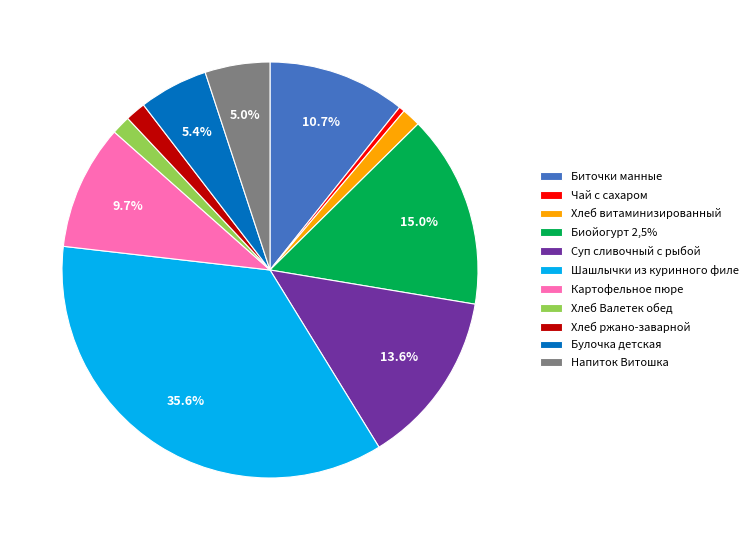

How much of the chart is everything except Биойогурт 2,5%?

85.0%